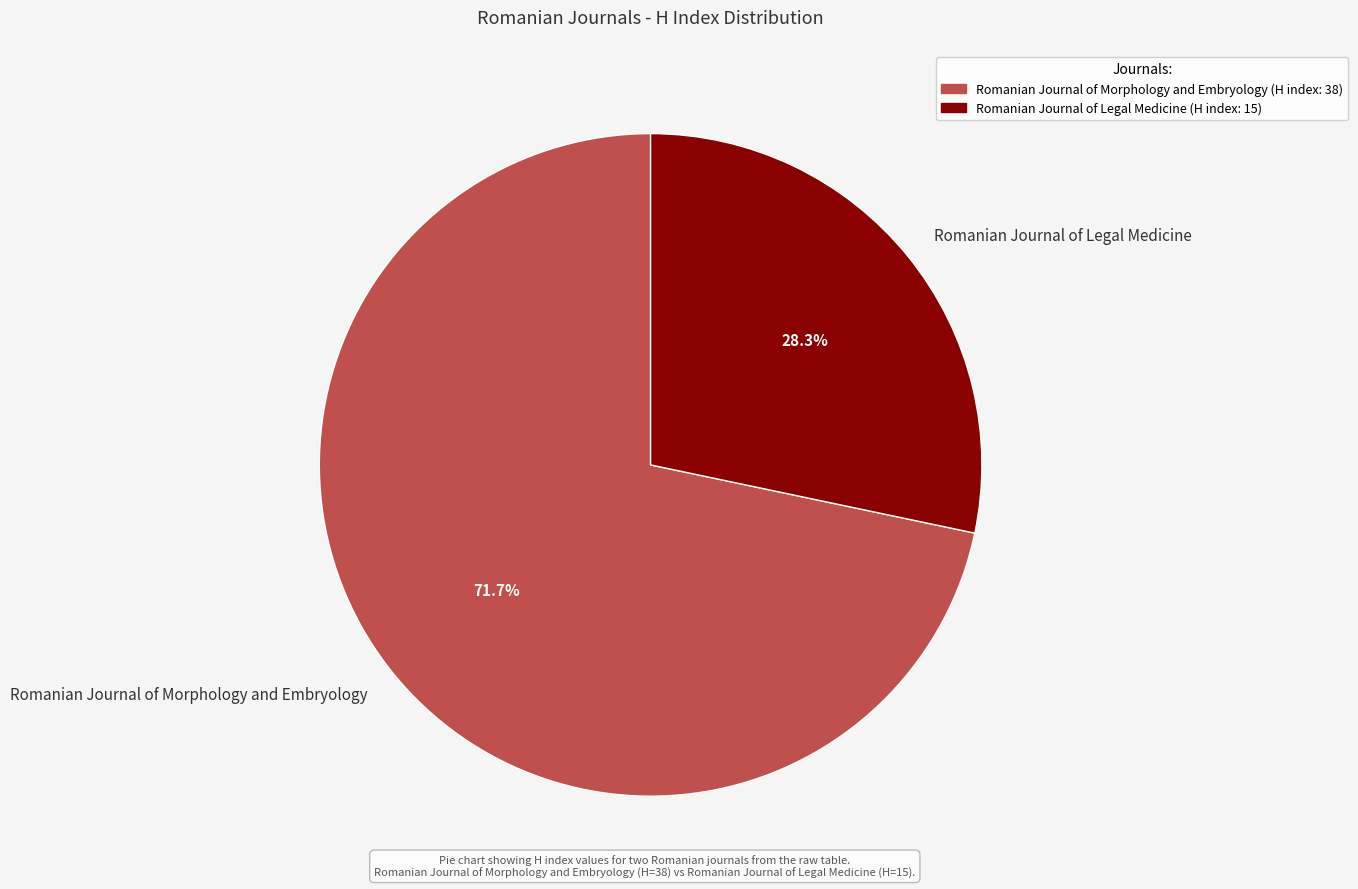

Rank the categories by value from highest to lowest.

Romanian Journal of Morphology and Embryology, Romanian Journal of Legal Medicine